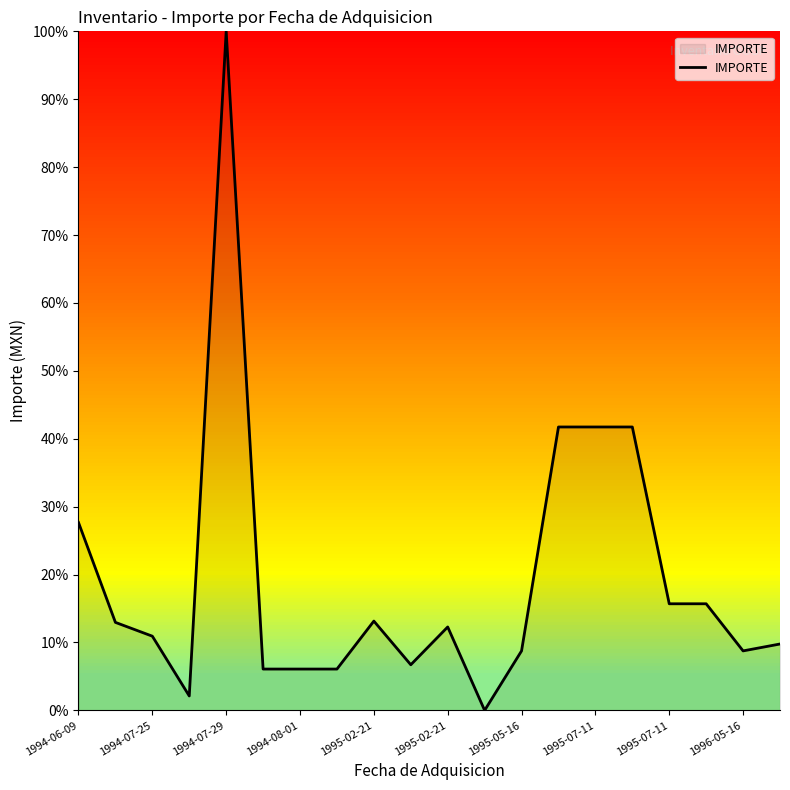

How many lines are shown in the chart?

1